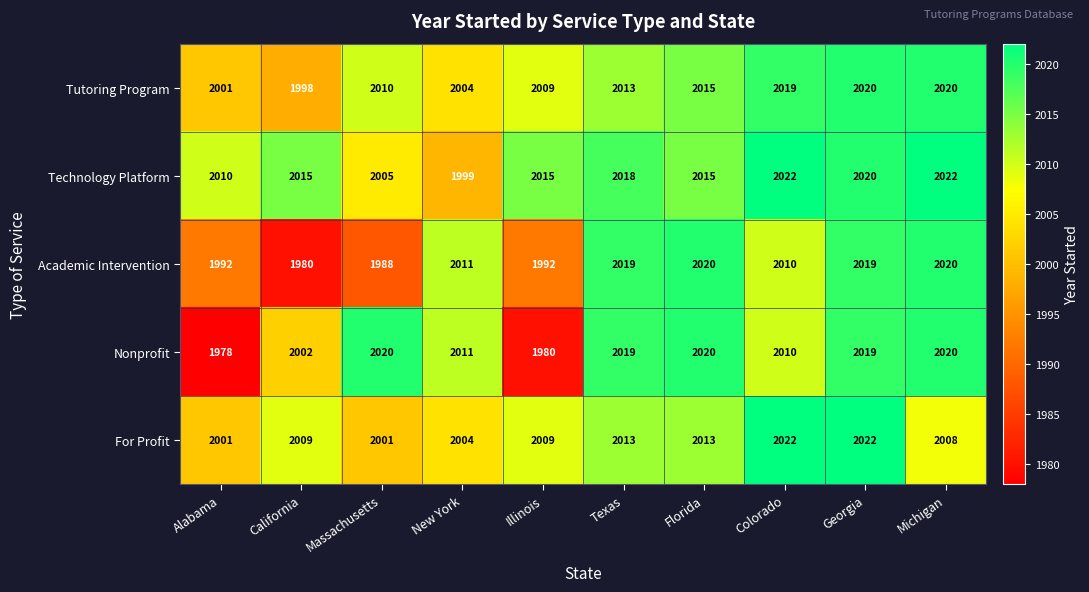

What is the difference between the Academic Intervention values at Alabama and Michigan?

28